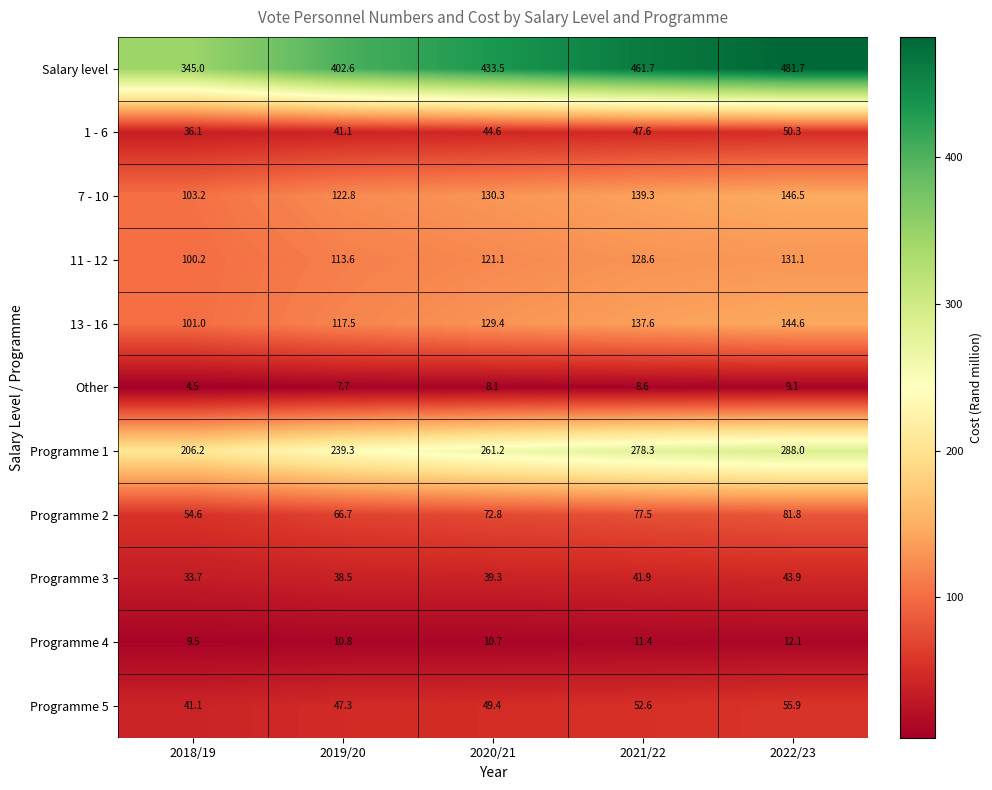

Which series has the widest spread of values?

Salary level